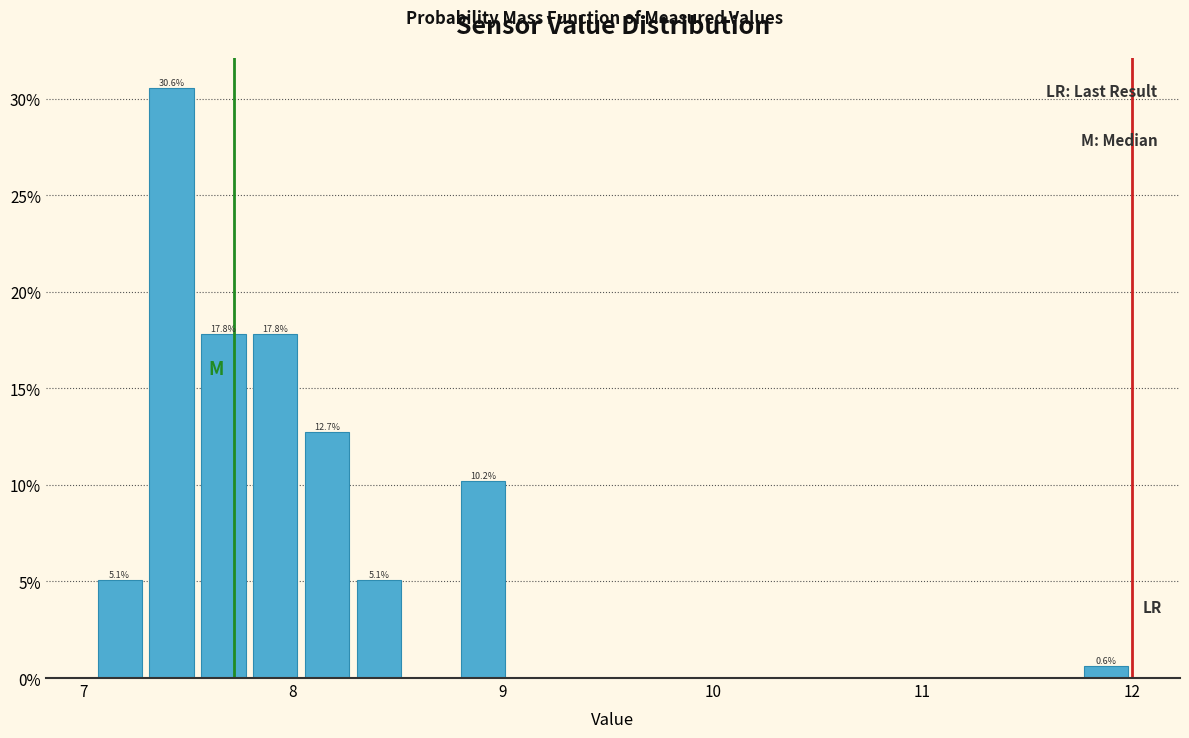

Around what value on the x-axis is the tallest bar? Give the approximate position of its centre, as read against the axis.

7.4